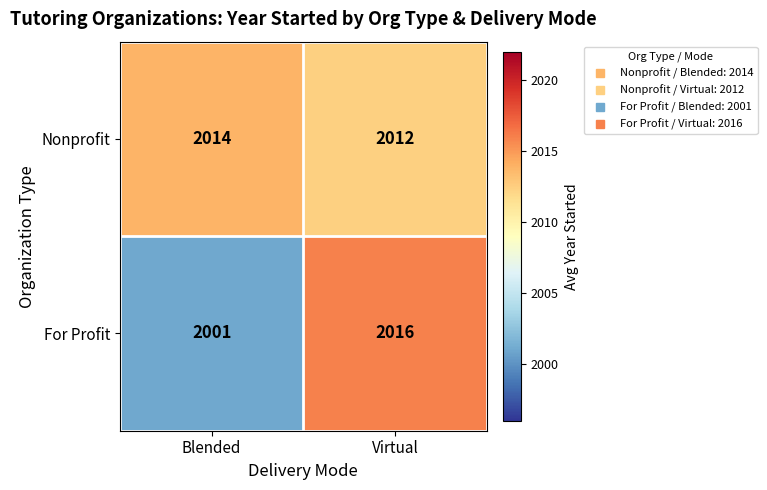

True or false: For Profit has a value of 2807 at Virtual.

False